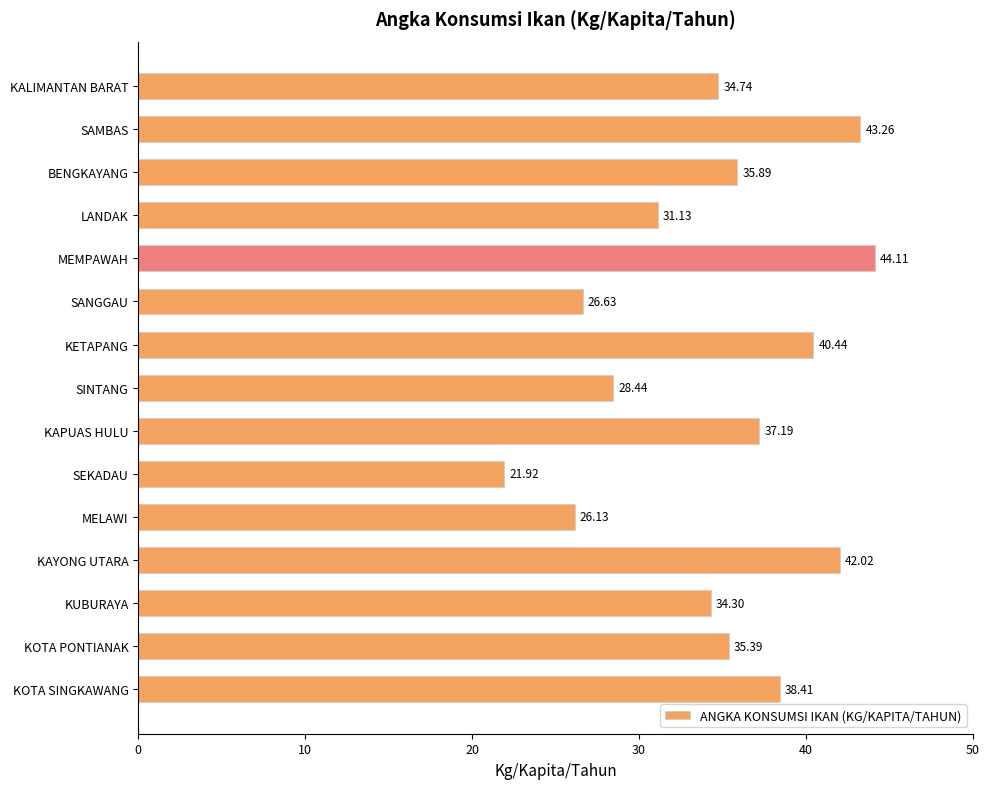

Count the number of values greater than 35.

8